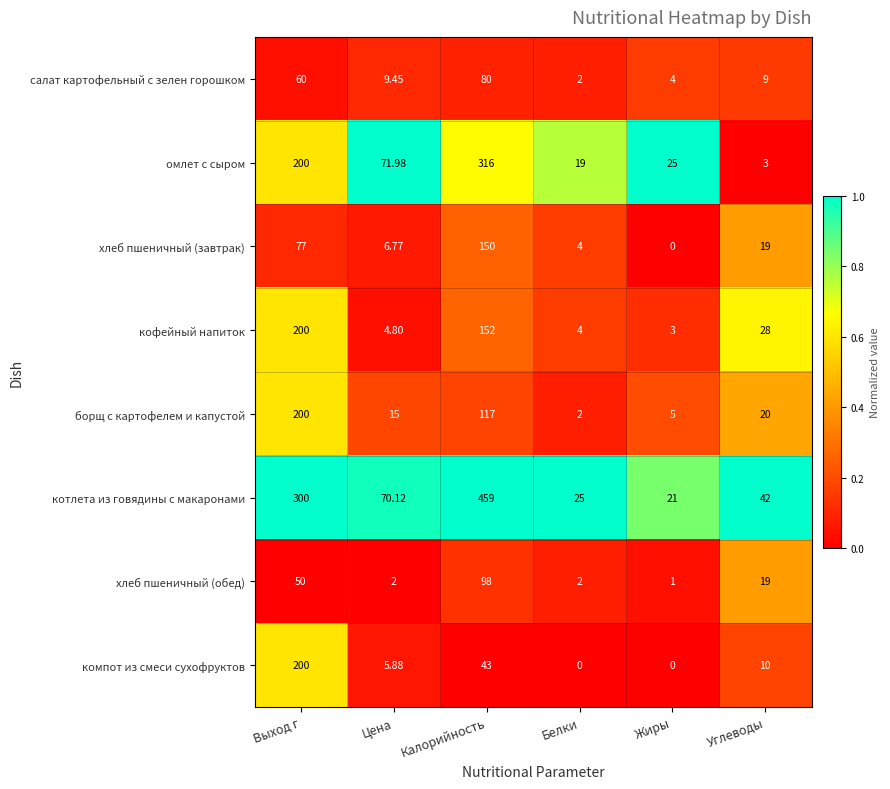

Rank the categories by борщ с картофелем и капустой value from lowest to highest.

Белки, Жиры, Цена, Углеводы, Калорийность, Выход г